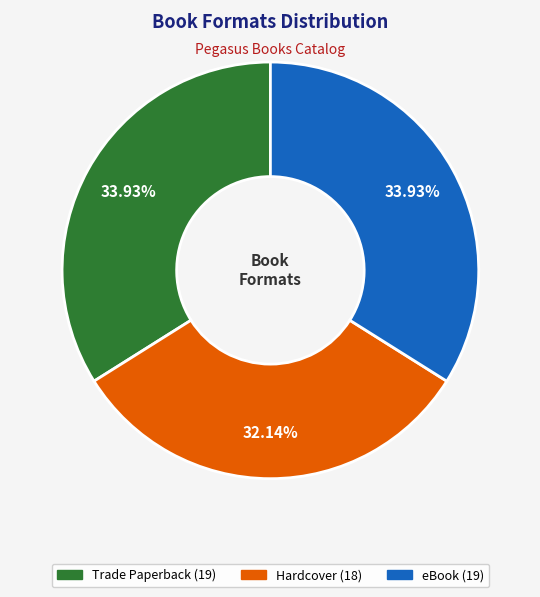

Which slice is the smallest?

Hardcover